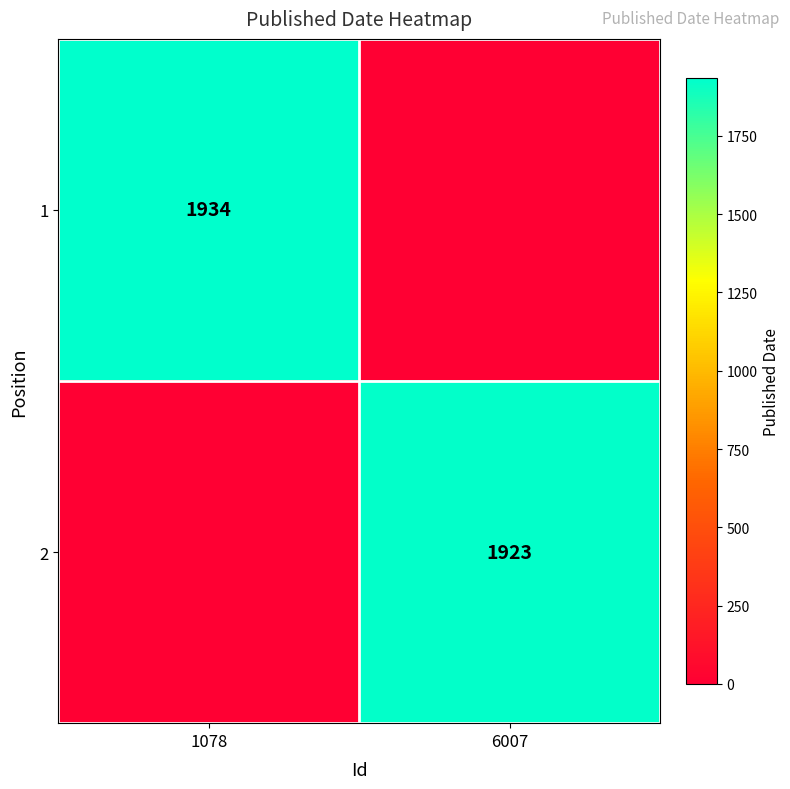

Is it true that 1 equals 3358 at 1078?

False